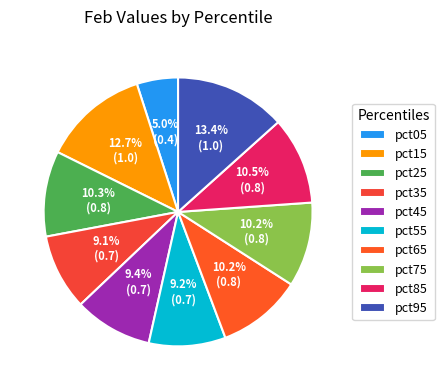

What percentage is NOT represented by pct95?

86.6%